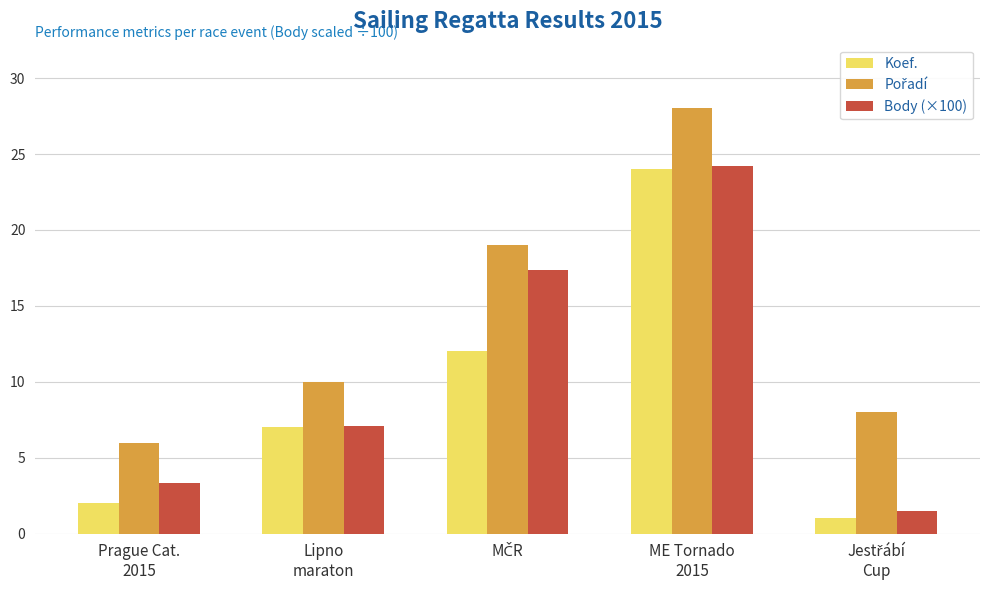

Which series has the widest spread of values?

Koef.